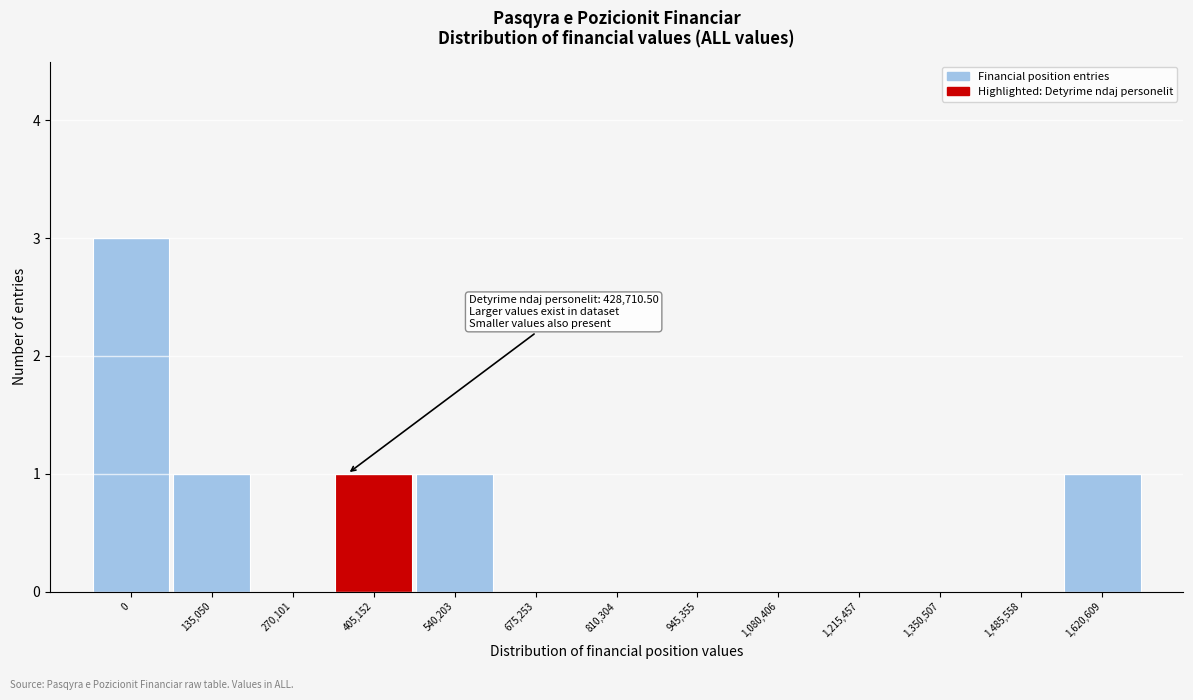

Reading left to right, what are all the values shown in this chart?

0=3	135,050=1	270,101=0	405,152=1	540,203=1	675,253=0	810,304=0	945,355=0	1,080,406=0	1,215,457=0	1,350,507=0	1,485,558=0	1,620,609=1